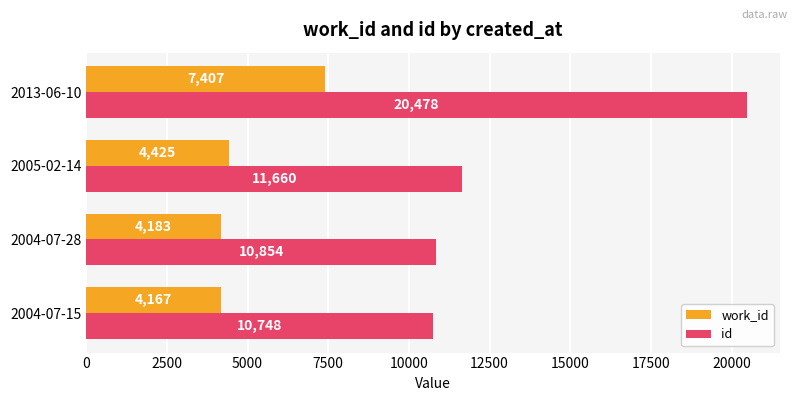

At how many categories does at least one series exceed 18688?

1